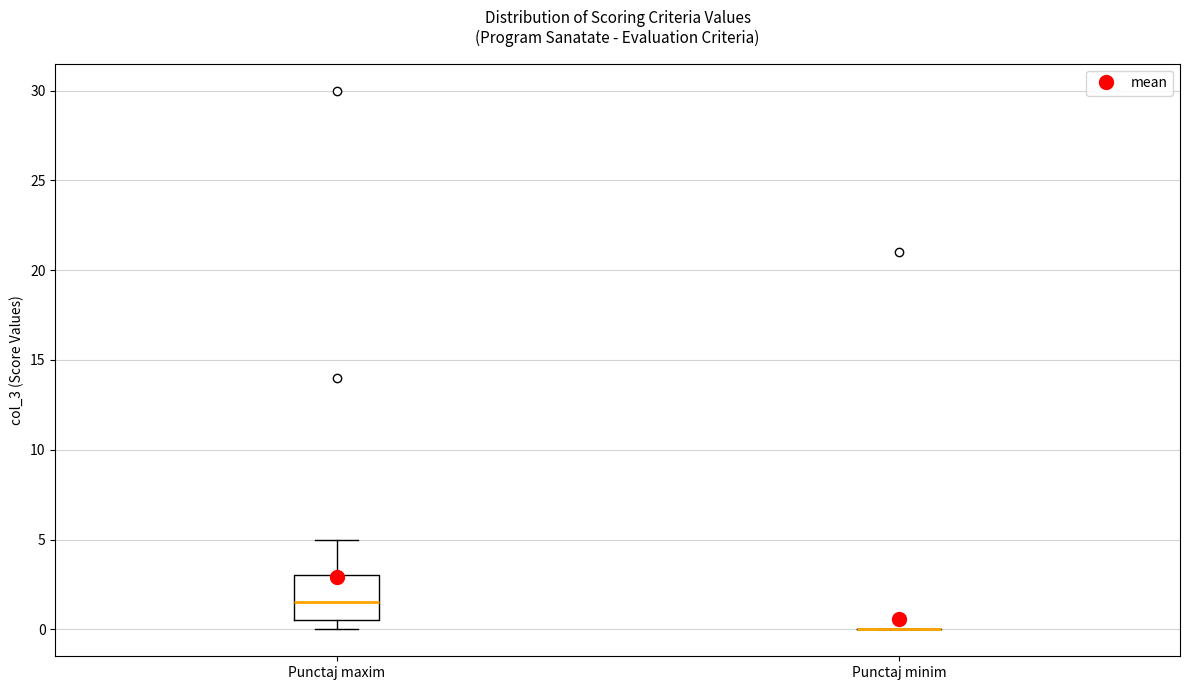

Reading left to right, read every box against the y-axis: the position of its median line, the range the box covers, and the ends of its whiskers. The values are not printed on the chart, so give them approximately, as read against the axis.

Punctaj maxim: median 1.5, box 0.5 to 3.0, whiskers 0.0 to 5.0
Punctaj minim: box collapsed to a line at 0.0, whiskers 0.0 to 0.0